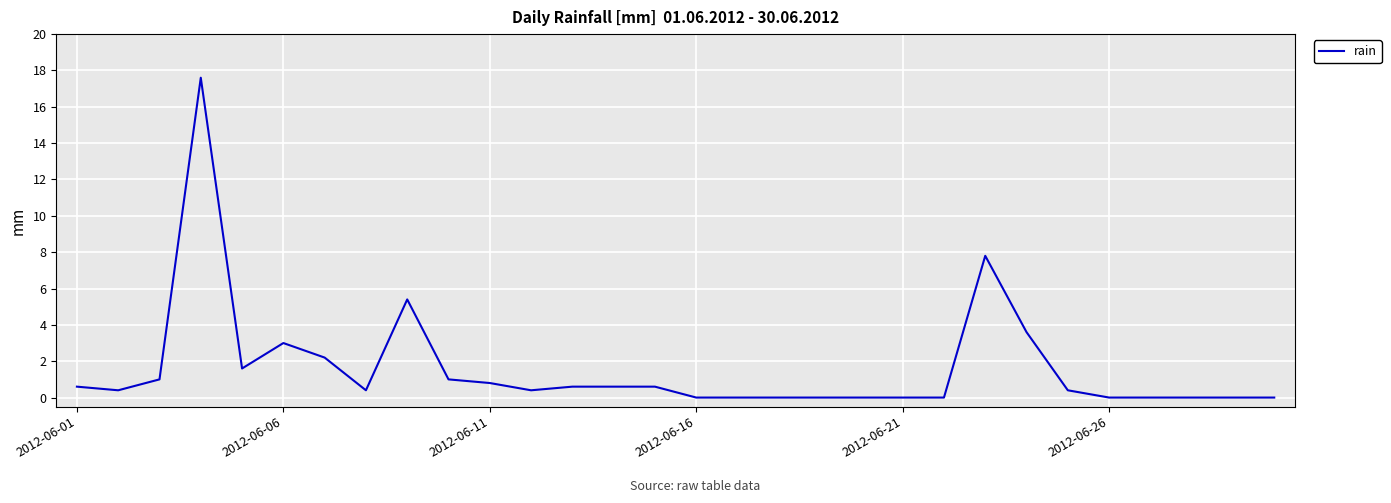

What is the greatest value displayed?

17.6